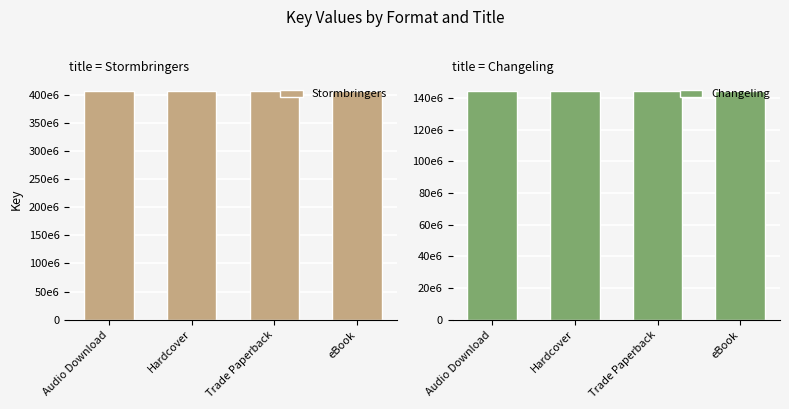

Which label corresponds to the smallest value in the chart?

Audio Download